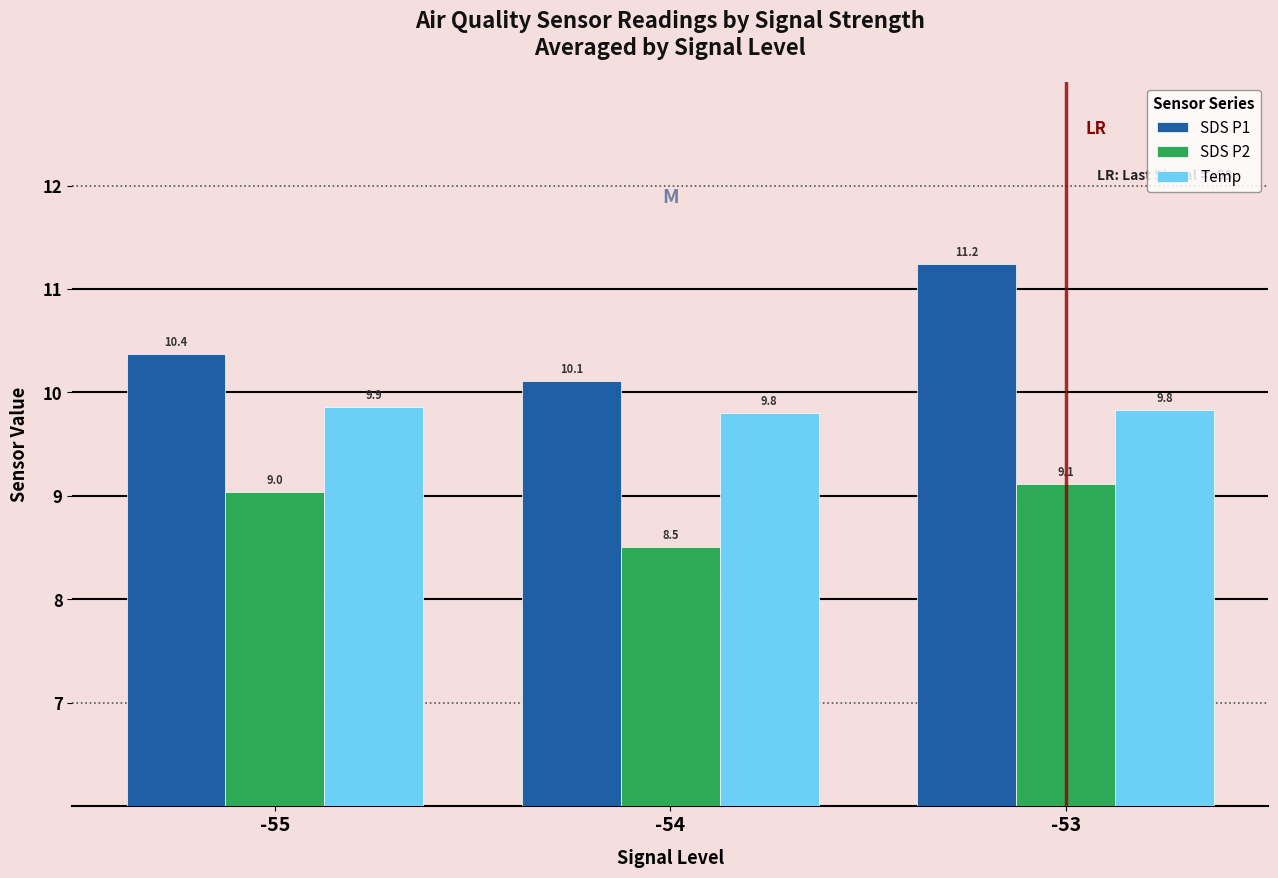

Which series has the largest total across all categories?

SDS P1